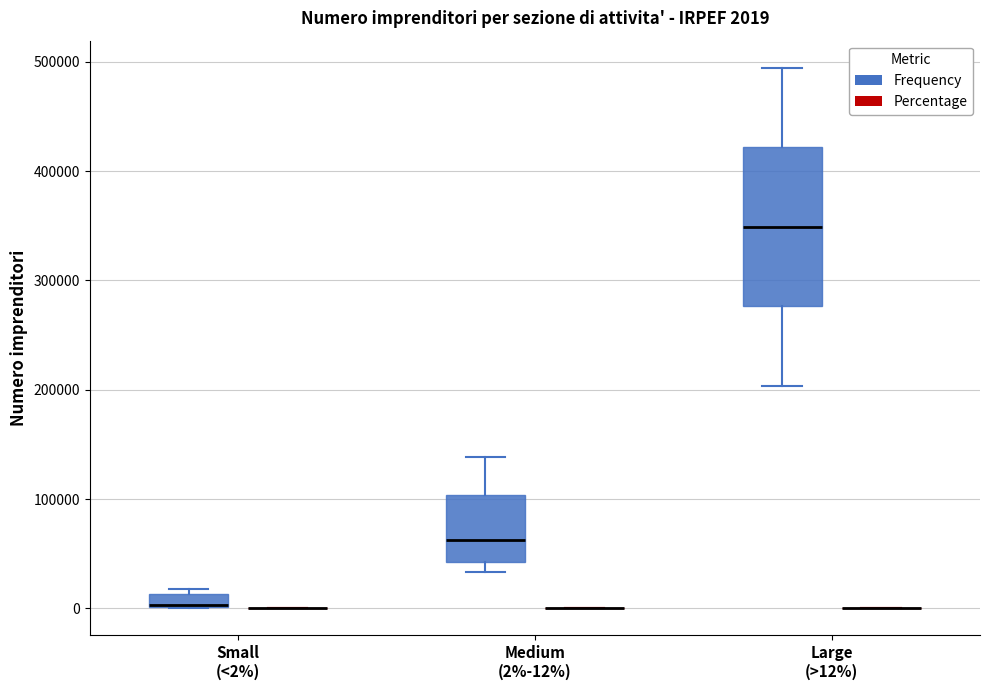

Which box is the tallest, from its lower edge to its upper edge?

Large (>12%) (Frequency)